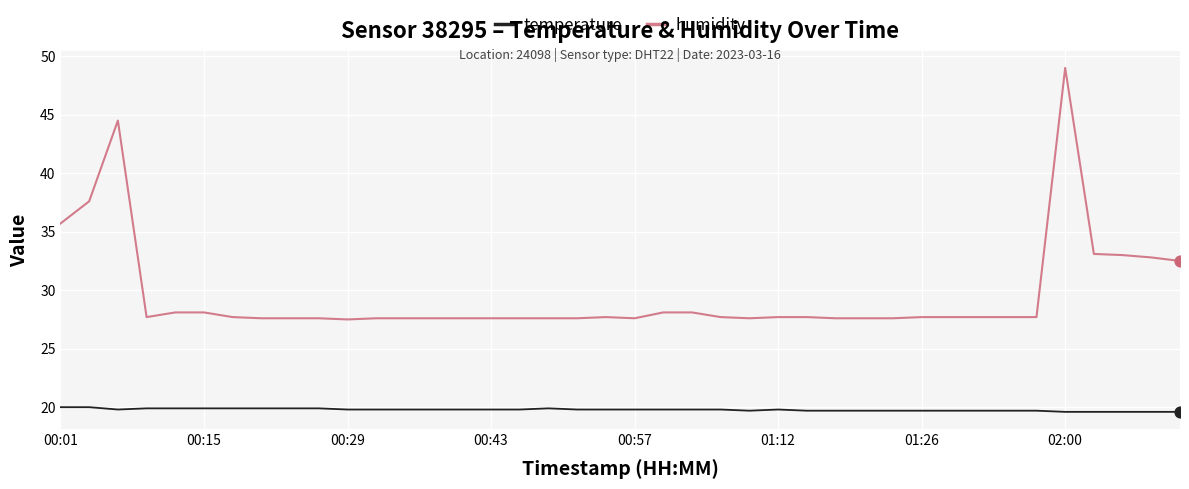

Which series has the largest total across all categories?

humidity